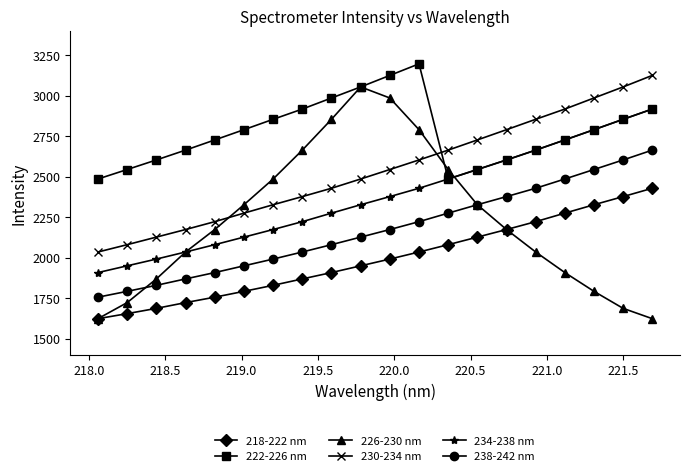

Which series has the largest total across all categories?

222-226 nm